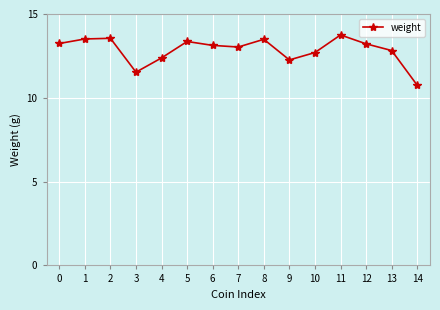

The value at 2 is 13.6. True or false?

True